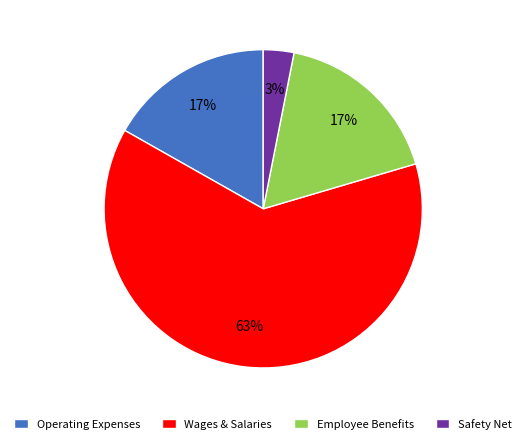

To the nearest percent, what portion does Operating Expenses represent?

17%